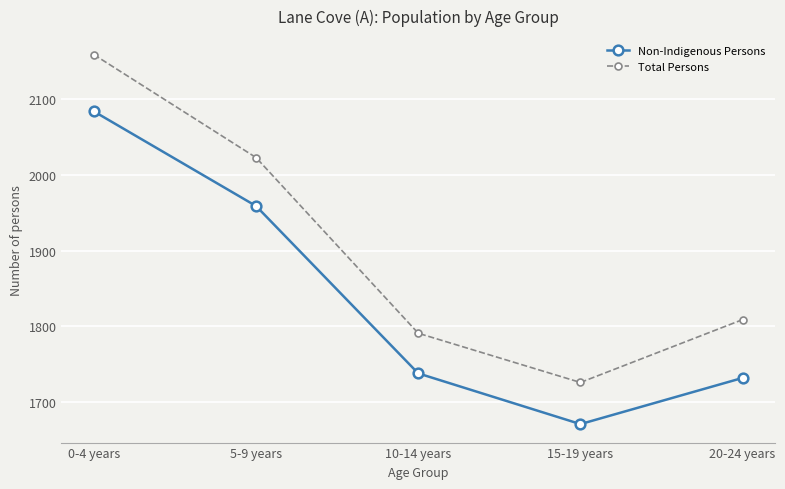

Reading left to right, list all the values displayed in this chart.

Non-Indigenous Persons: 0-4 years=2084	5-9 years=1959	10-14 years=1738	15-19 years=1671	20-24 years=1732
Total Persons: 0-4 years=2159	5-9 years=2023	10-14 years=1791	15-19 years=1726	20-24 years=1809